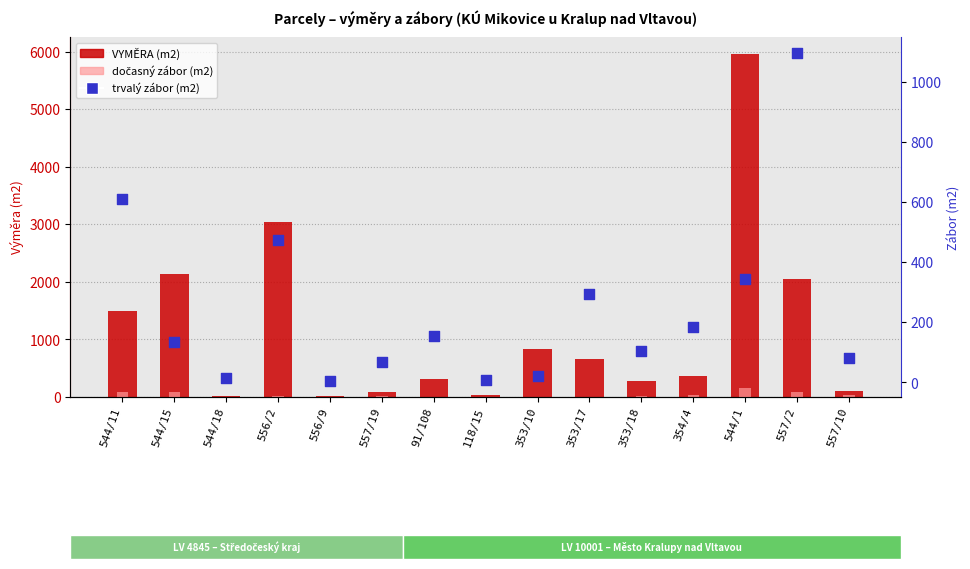

What are all the series names shown in the legend?

VYMĚRA (m2), dočasný zábor (m2), trvalý zábor (m2)